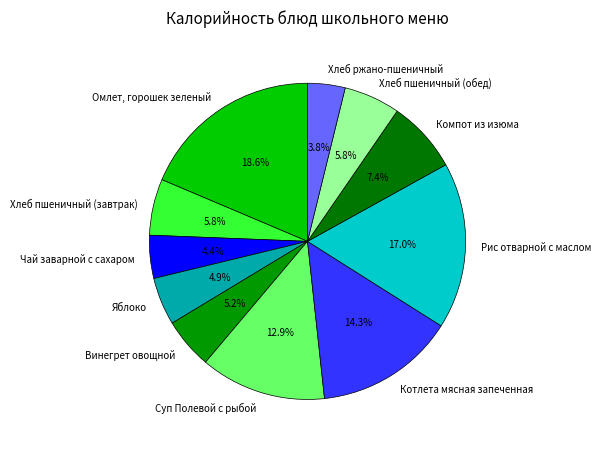

Which has a higher value, Суп Полевой с рыбой or Чай заварной с сахаром?

Суп Полевой с рыбой